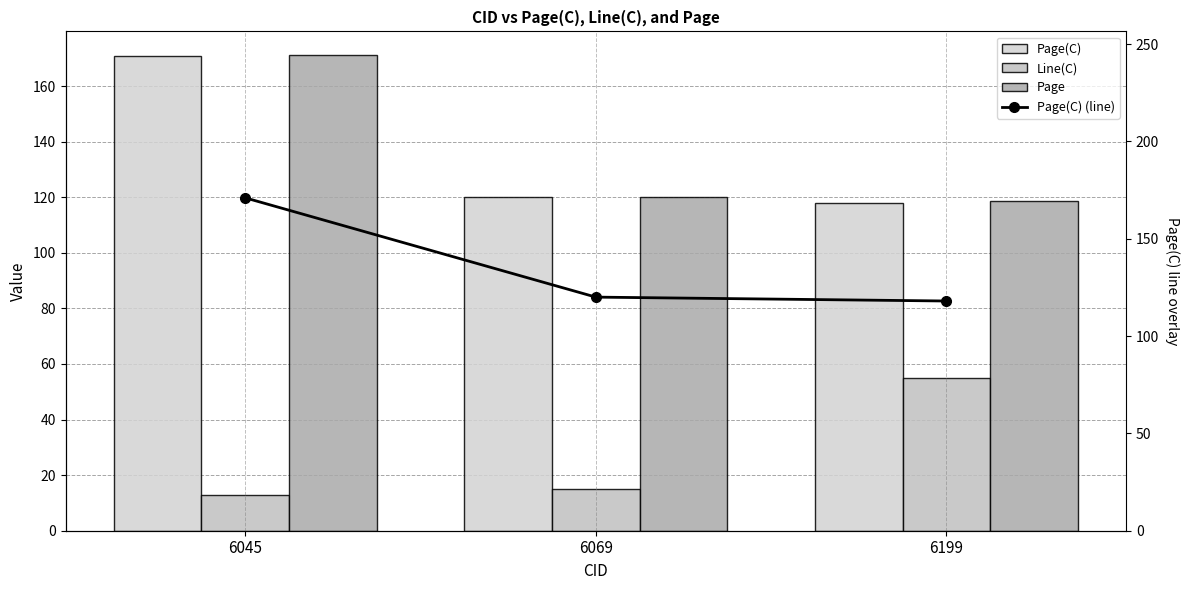

Reading left to right, transcribe all the data shown in this chart.

Page(C): 6045=171.0	6069=120.0	6199=118.0
Line(C): 6045=13.0	6069=15.0	6199=55.0
Page: 6045=171.1	6069=120.2	6199=118.5
Page(C) (line): 6045=171.0	6069=120.0	6199=118.0